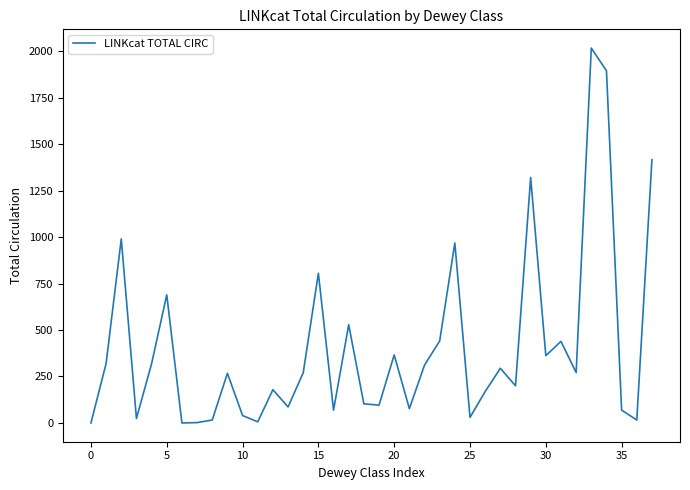

What is the greatest value displayed?

2016